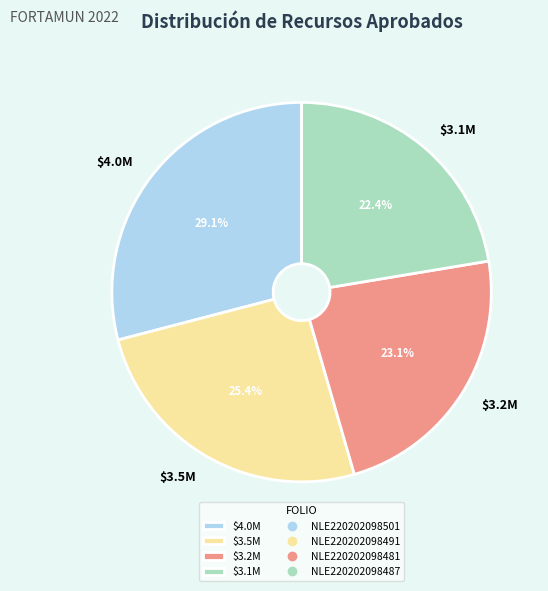

Does $4.0M represent more than half of the total?

No